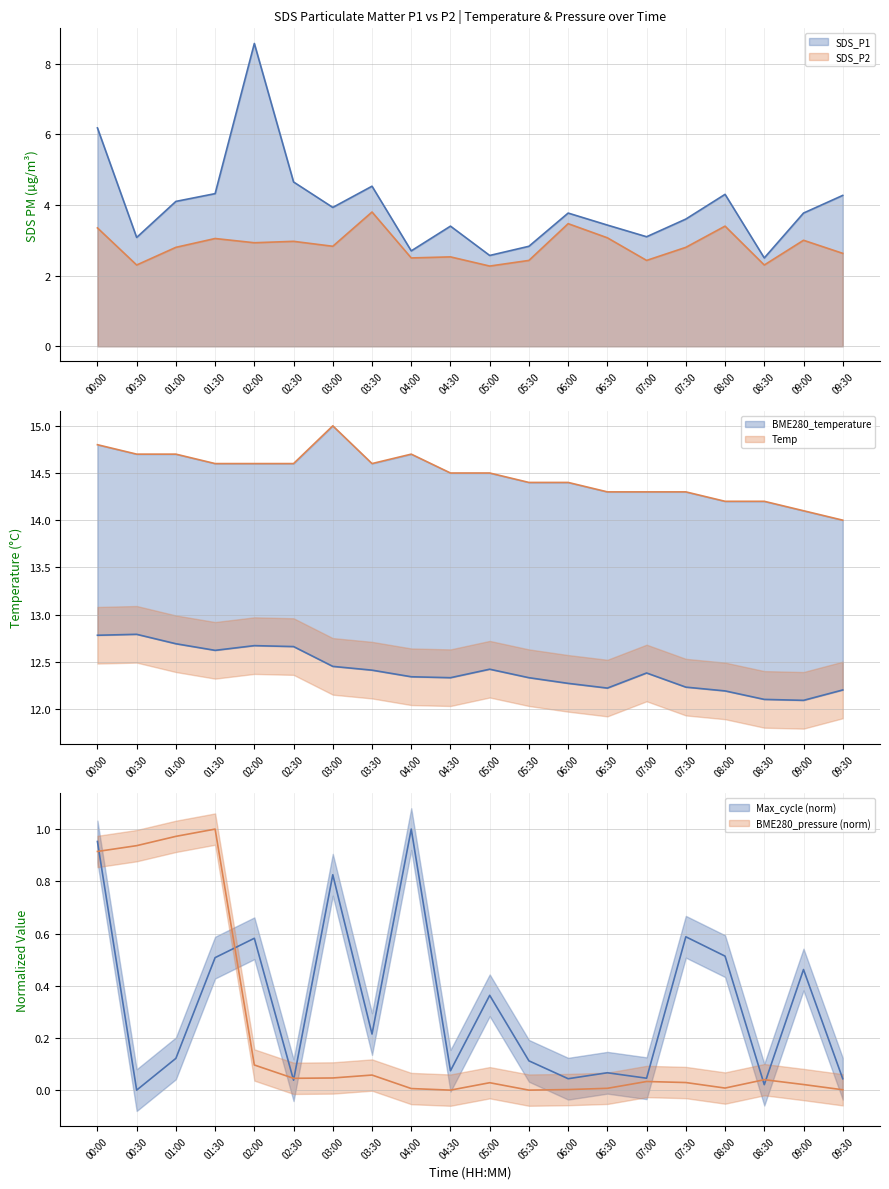

True or false: SDS_P1 and BME280_pressure_scaled cross at least once.

False